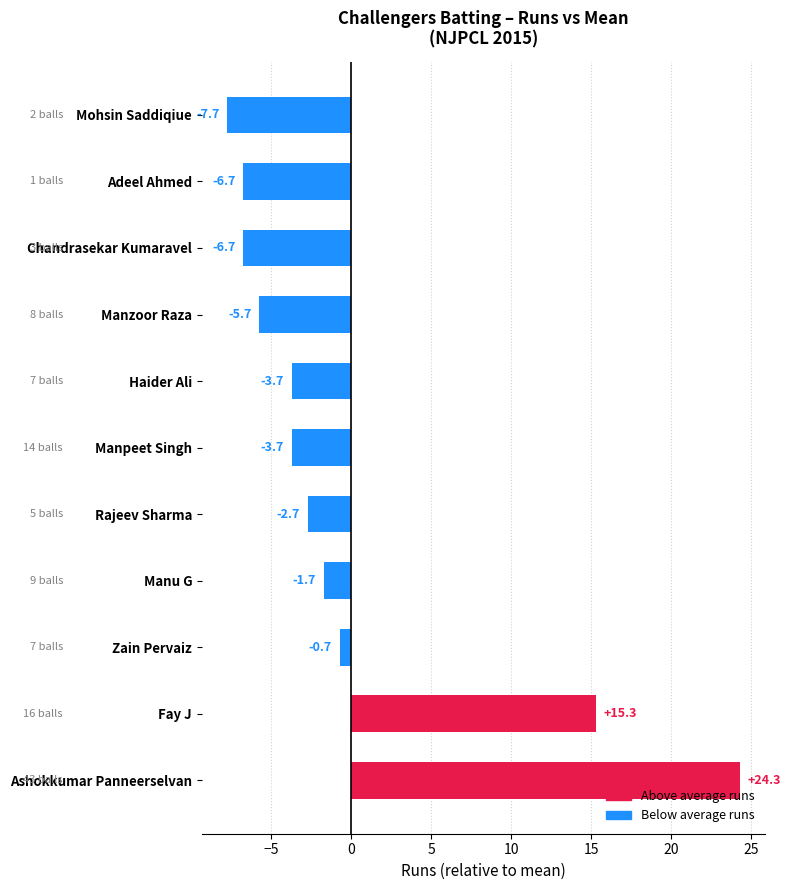

Reading top to bottom, list all the values displayed in this chart.

Mohsin Saddiqiue=-7.7	Adeel Ahmed=-6.7	Chandrasekar Kumaravel=-6.7	Manzoor Raza=-5.7	Haider Ali=-3.7	Manpeet Singh=-3.7	Rajeev Sharma=-2.7	Manu G=-1.7	Zain Pervaiz=-0.7	Fay J=15.3	Ashokkumar Panneerselvan=24.3